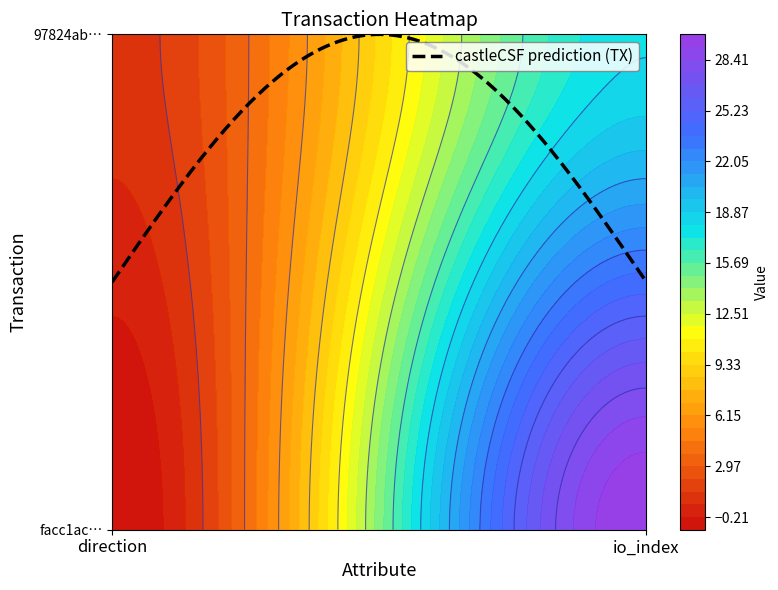

Rank the series at direction from lowest to highest value.

facc1ac10d3bb2a941be6d17b69457f4d1225ed, 97824ab6ce87a865c8a1c0efc342e7899ddfa59